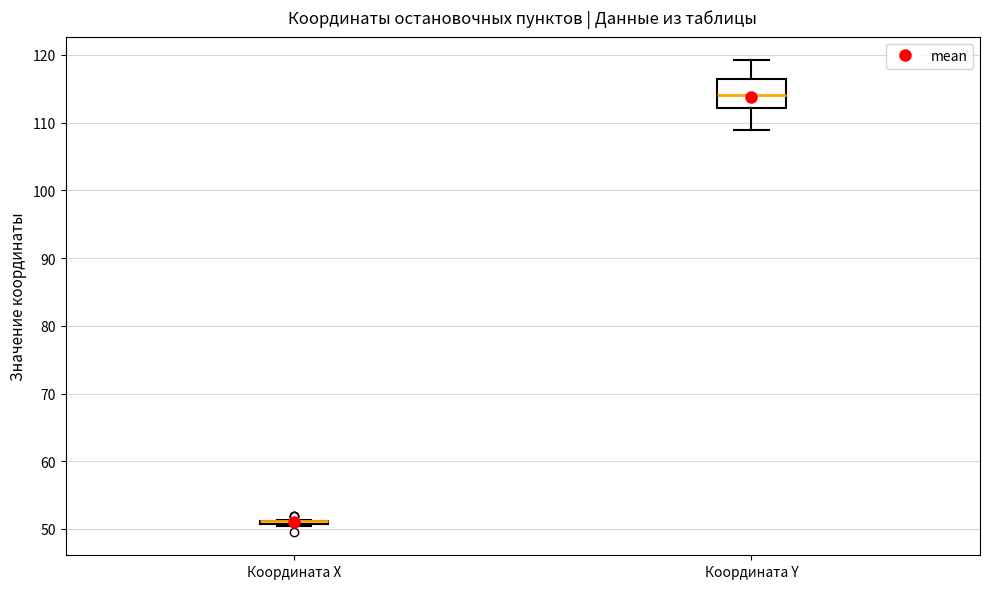

Which box is the tallest, from its lower edge to its upper edge?

Координата Y